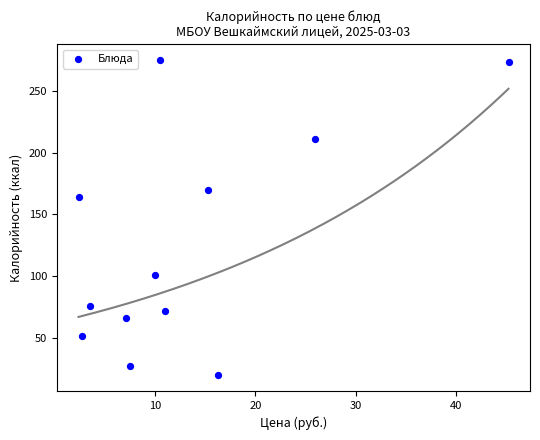

What Y value in the scatter plot is closest to 147?

164.1